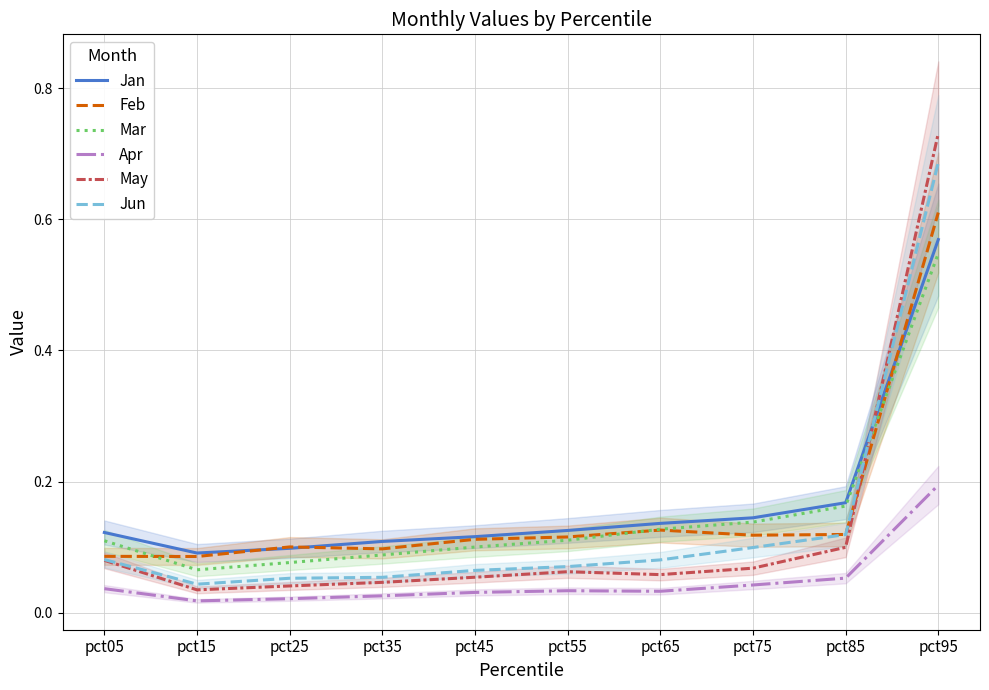

At which label is Jun closest to 0?

pct15